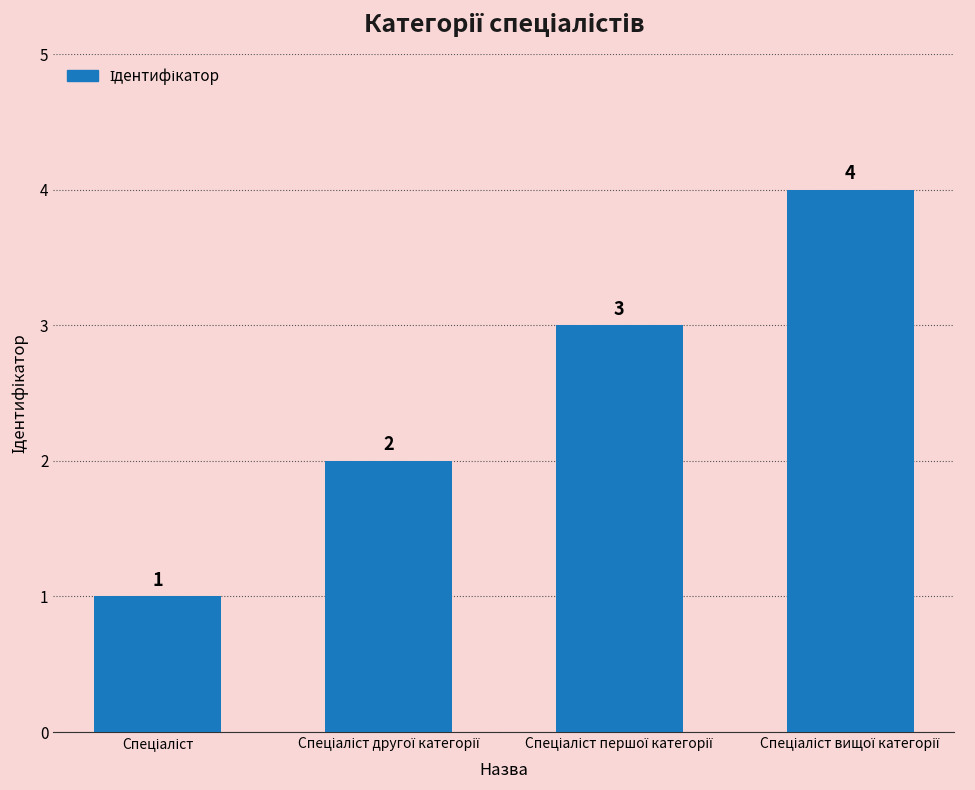

What is the value of the 3rd bar from the left?

3